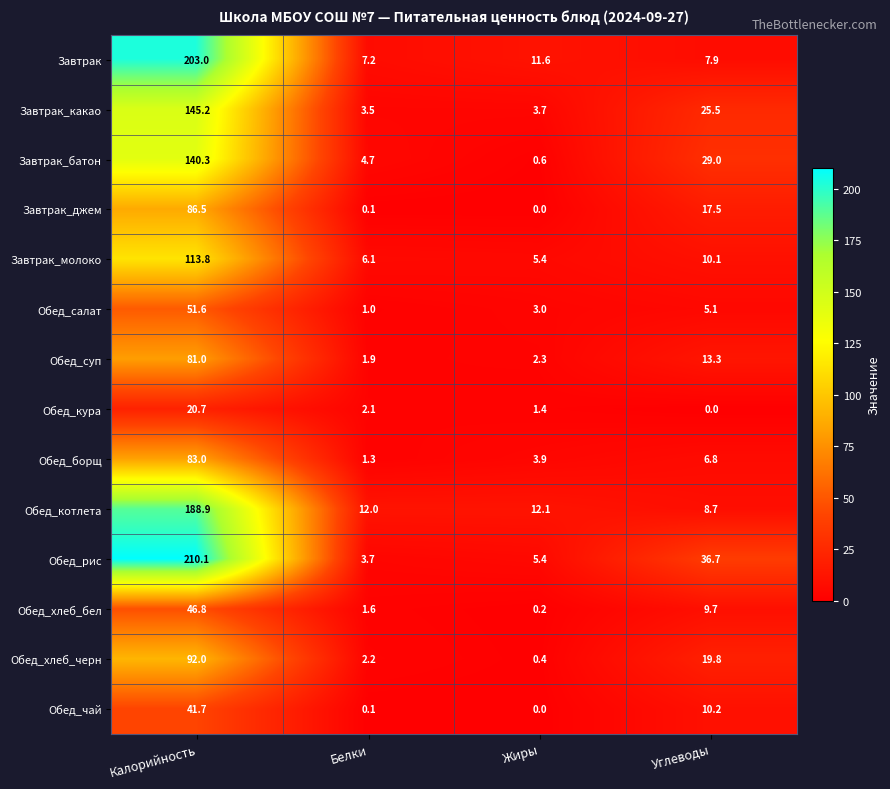

At which label is Завтрак closest to 105?

Жиры